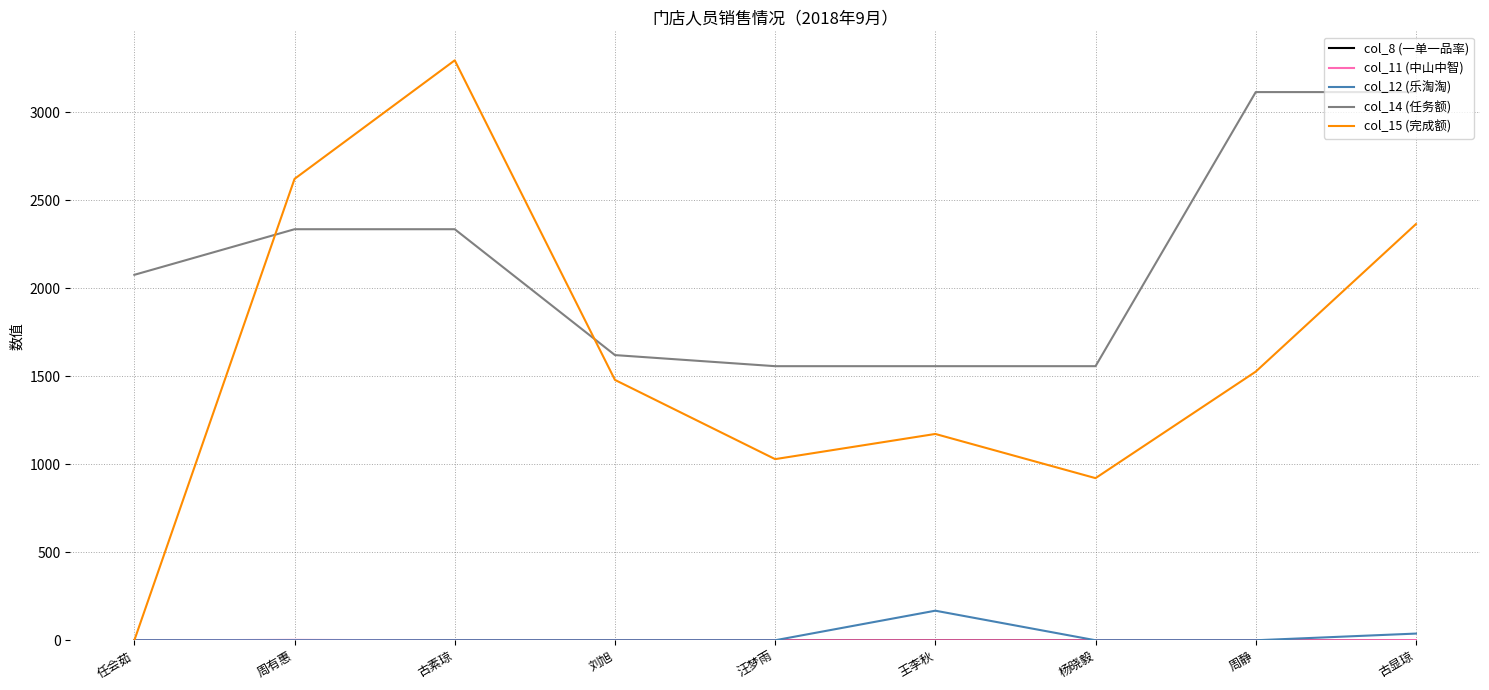

What is the maximum value shown in the chart?

3294.4